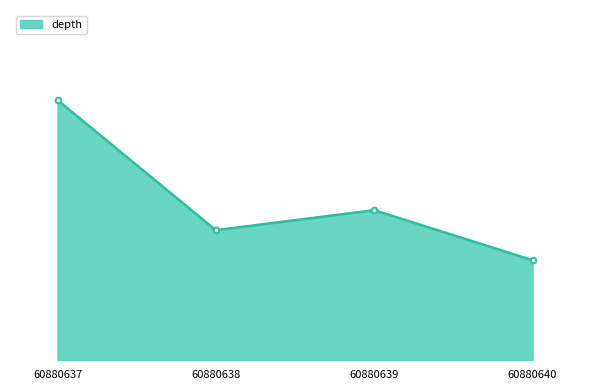

List the labels in order of value, largest first.

60880637, 60880639, 60880638, 60880640